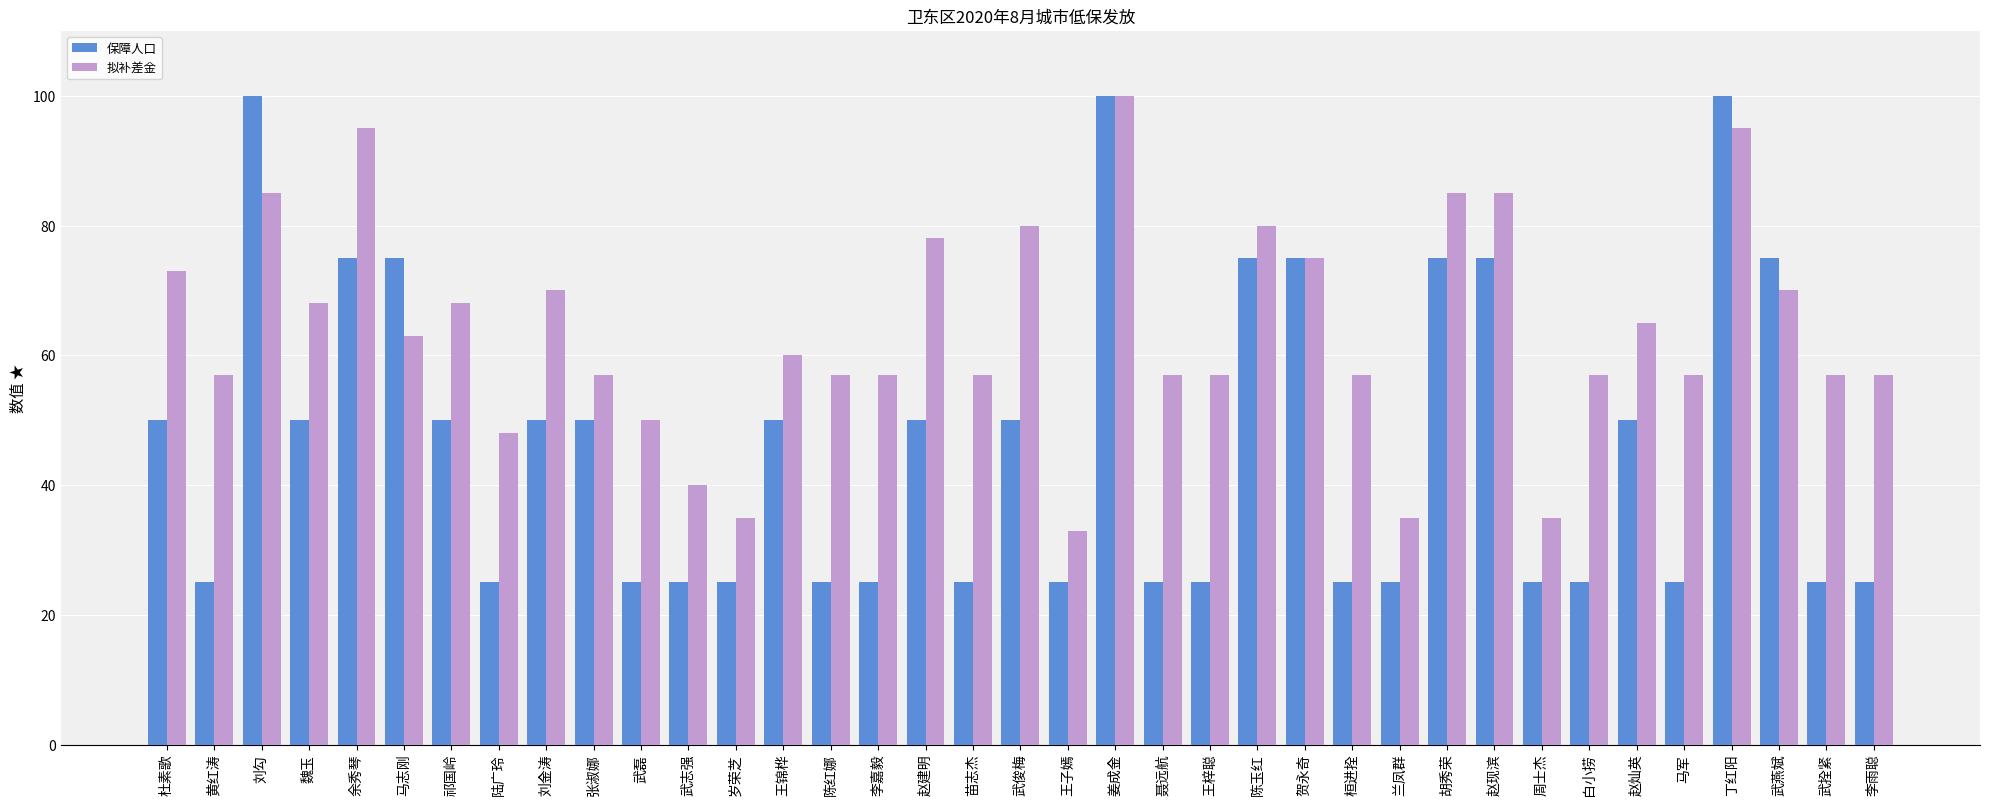

Is the value of 保障人口 at 杜素歌 greater than the value of 拟补差金 at 祁国岭?

No